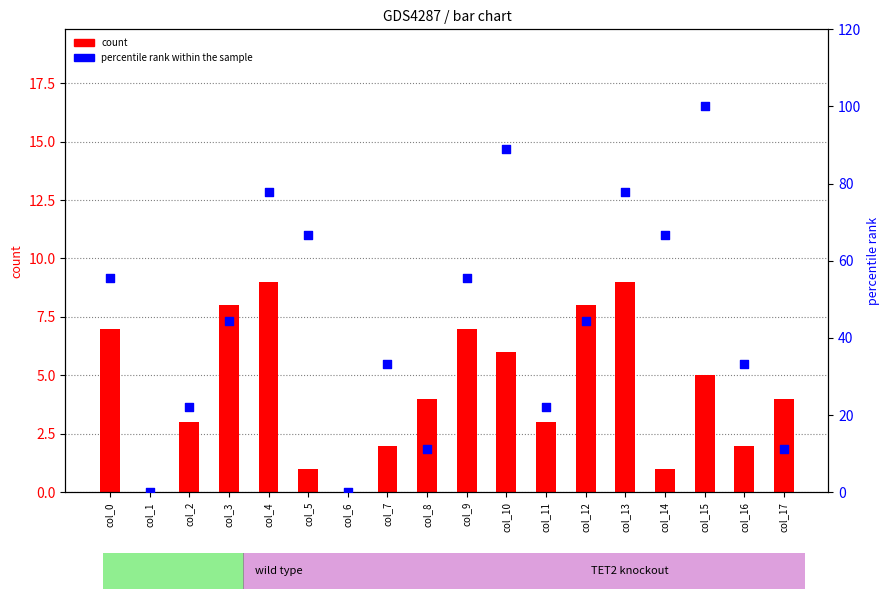

Which series has the largest total across all categories?

percentile rank within the sample